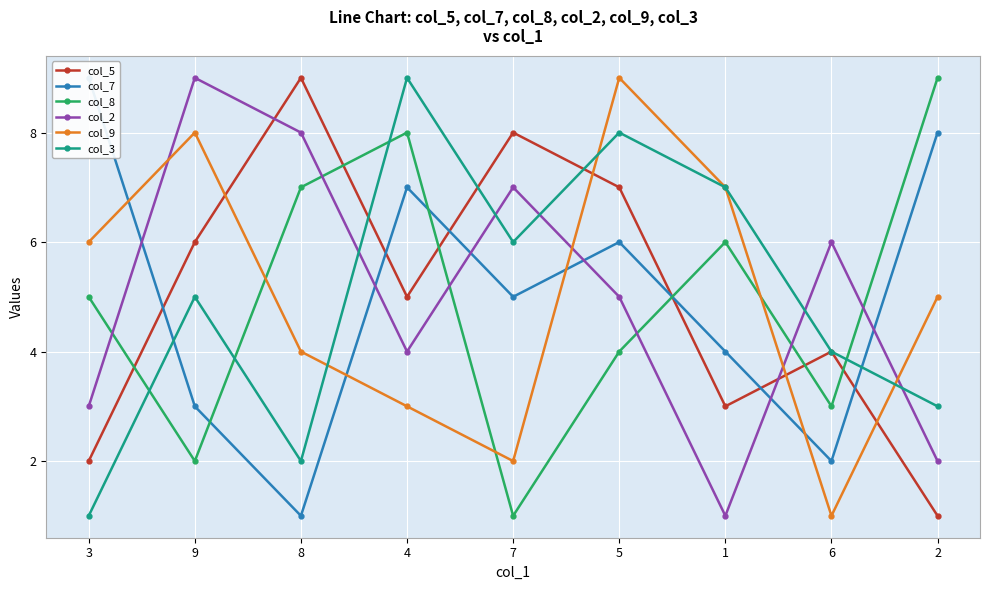

Where do col_8 and col_9 first cross each other?

9 and 8